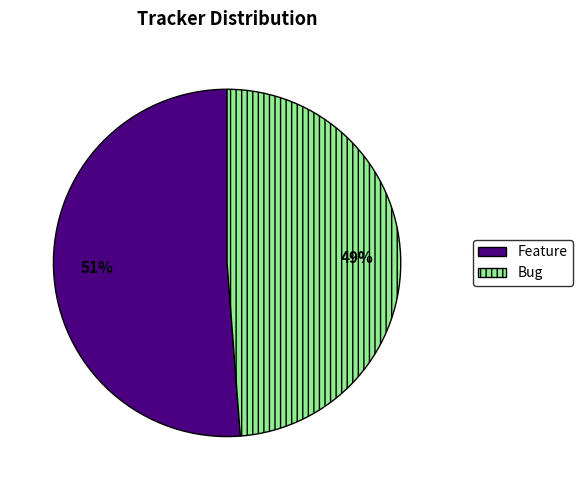

What is the smallest slice in the pie chart?

Bug